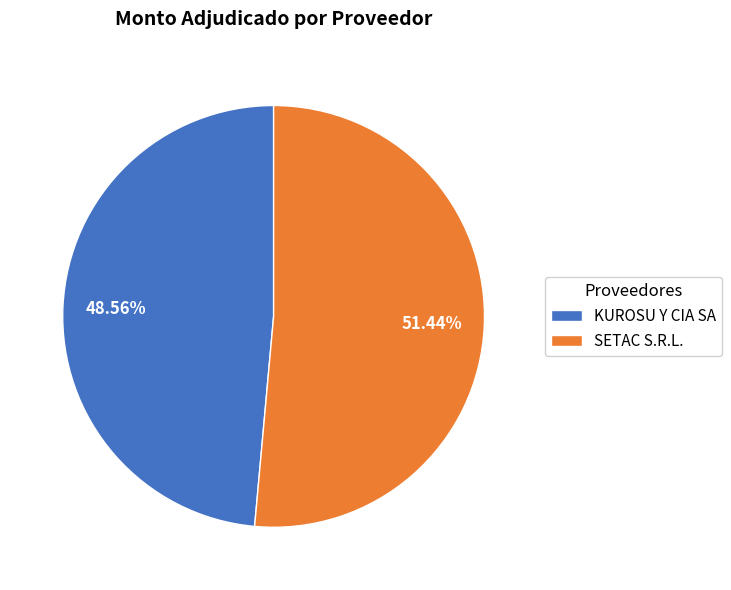

How many slices are in this pie chart?

2